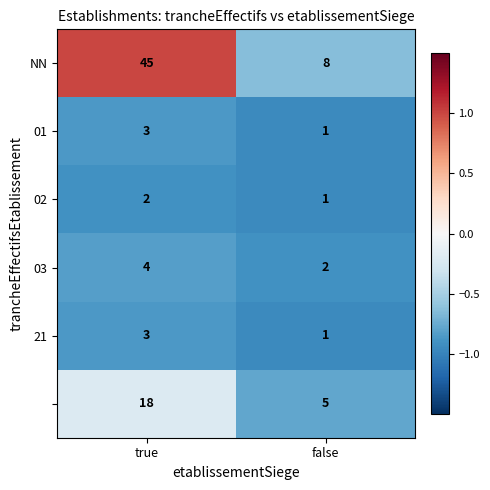

At which category does the chart reach its minimum across all series?

false